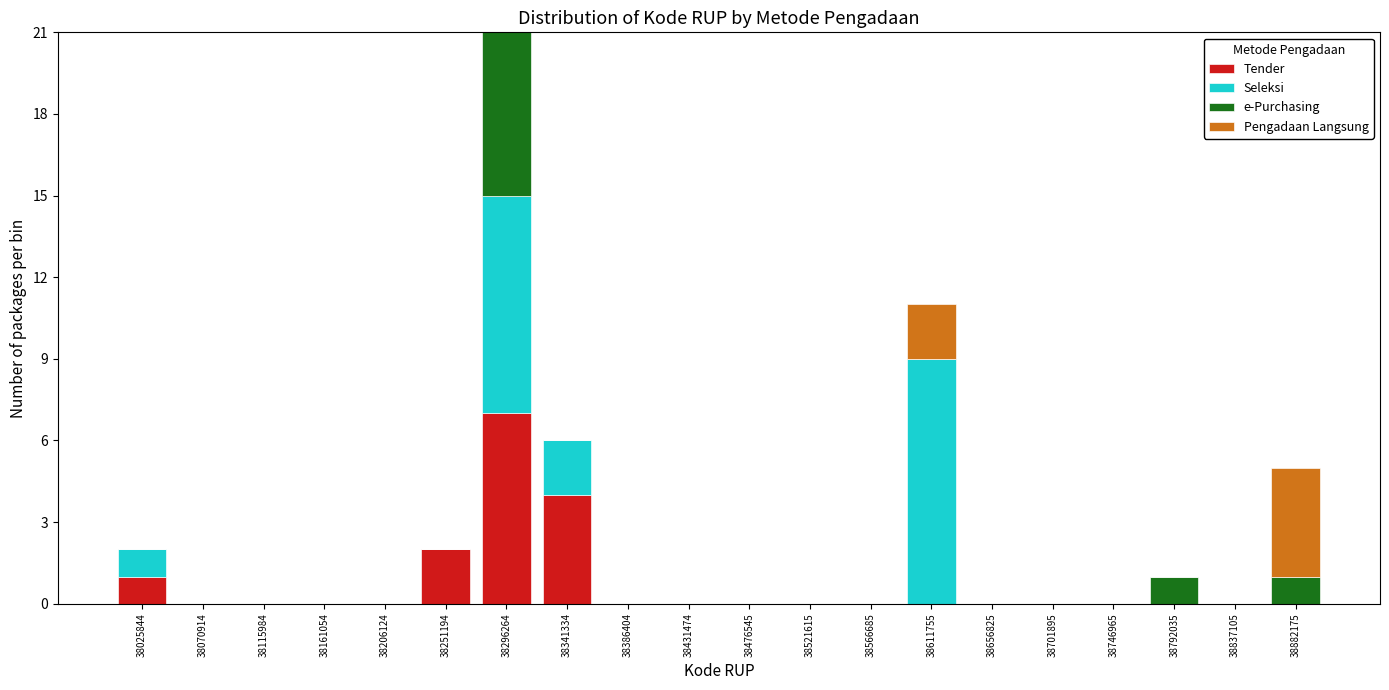

What is the highest value of the Tender series?

7